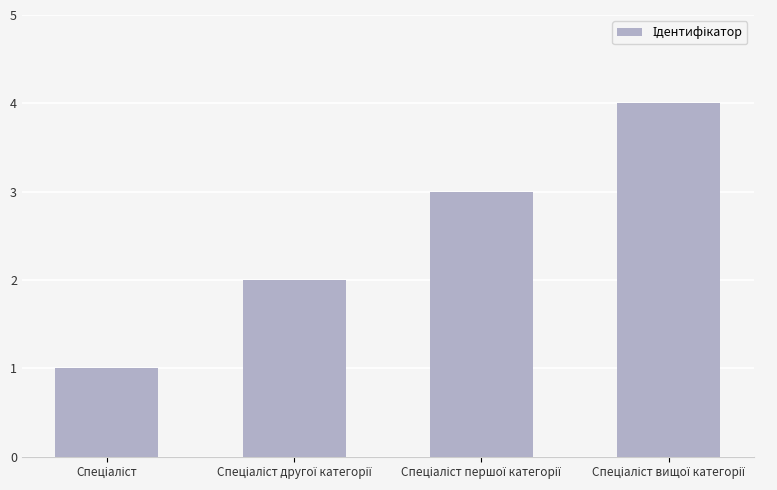

What is the sum of all values?

10